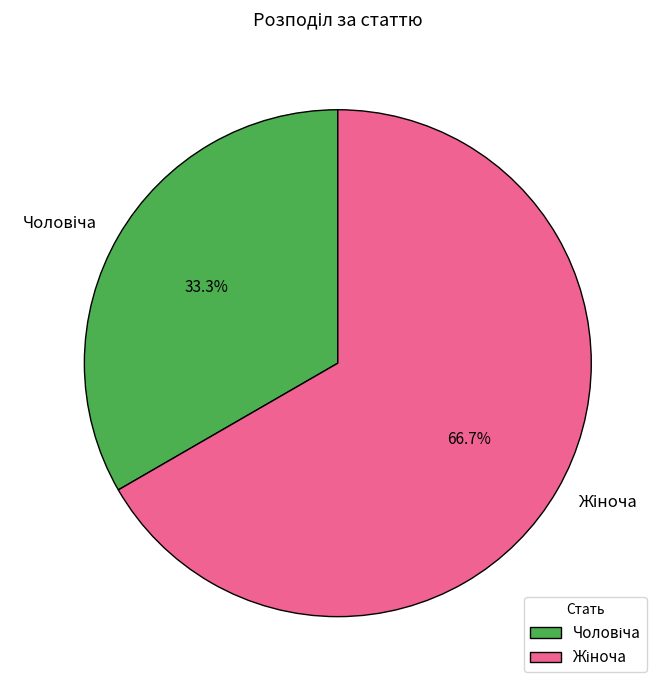

Is there any slice that represents more than half of the pie?

Yes